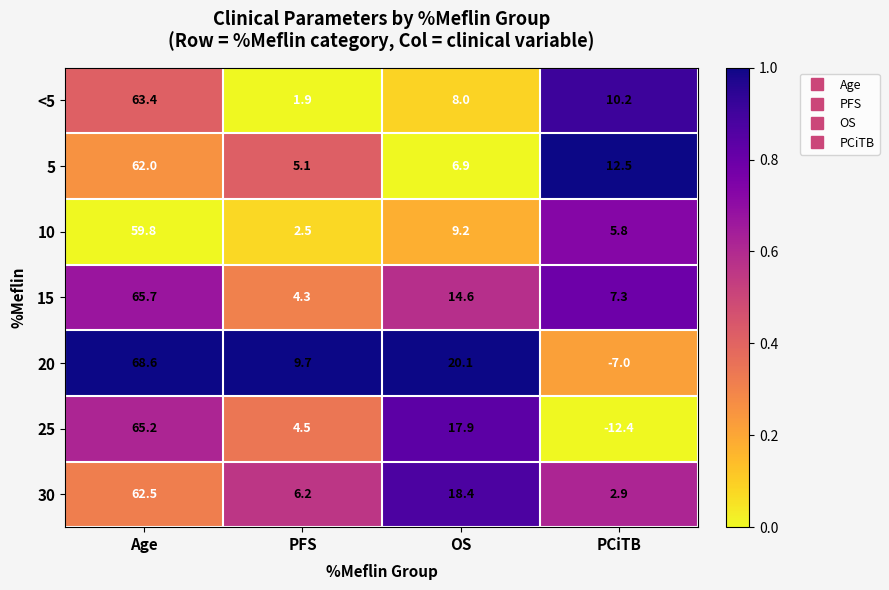

Reading right to left, what are all the values shown in this chart?

<5: 10.2	8.0	1.9	63.4
5: 12.5	6.9	5.1	62.0
10: 5.8	9.2	2.5	59.8
15: 7.3	14.6	4.3	65.7
20: -7.0	20.1	9.7	68.6
25: -12.4	17.9	4.5	65.2
30: 2.9	18.4	6.2	62.5